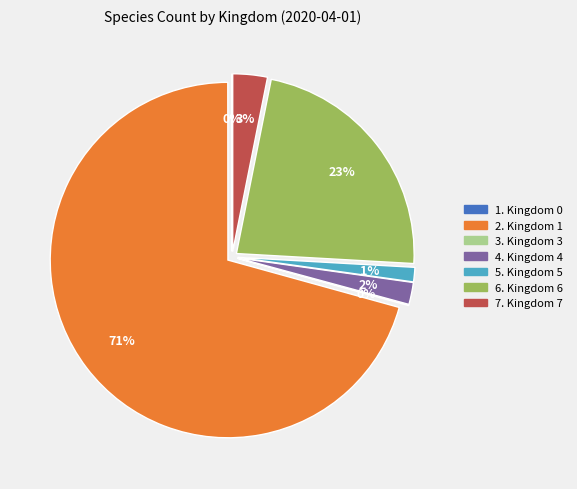

Is it true that Kingdom 0 is 15% of the pie?

False